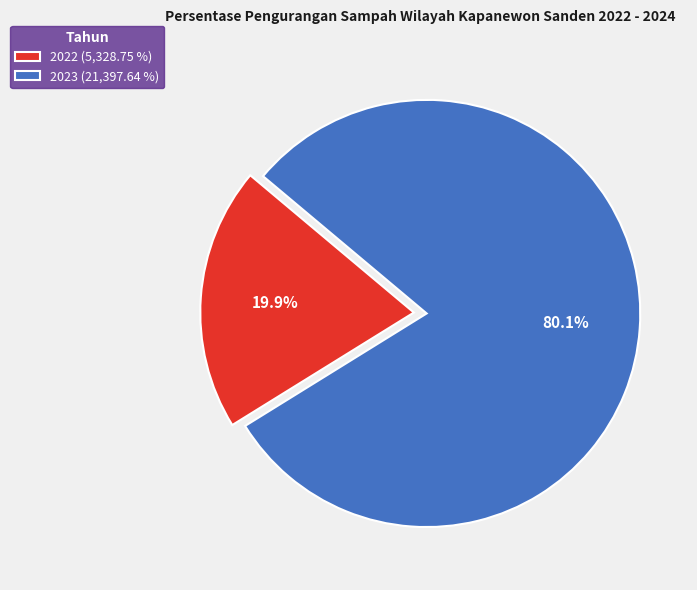

How many segments does this pie chart have?

2